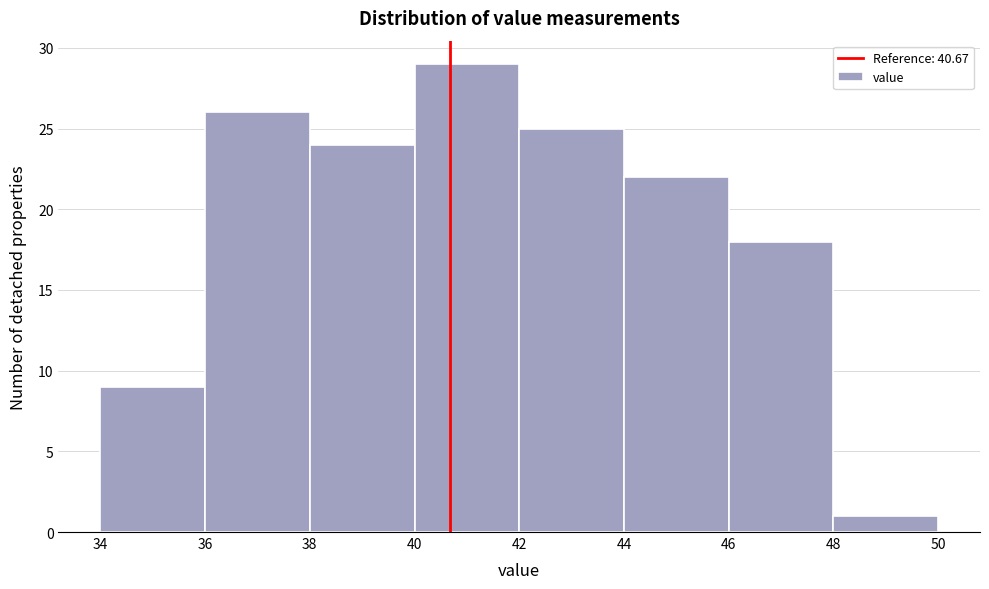

Over which range of the x-axis is the bar tallest?

40 to 42